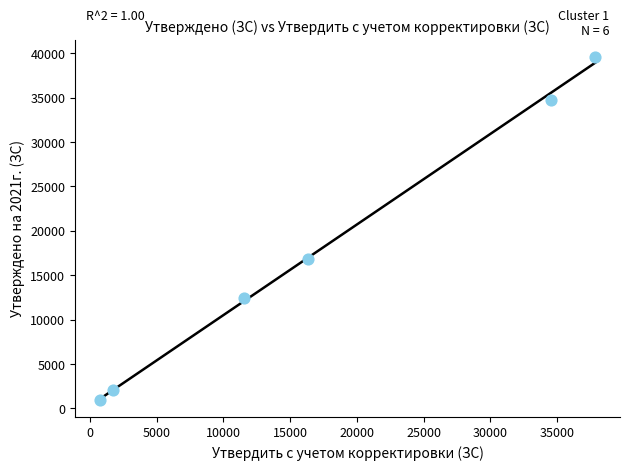

What is the range of Y values (max minus min)?

38657